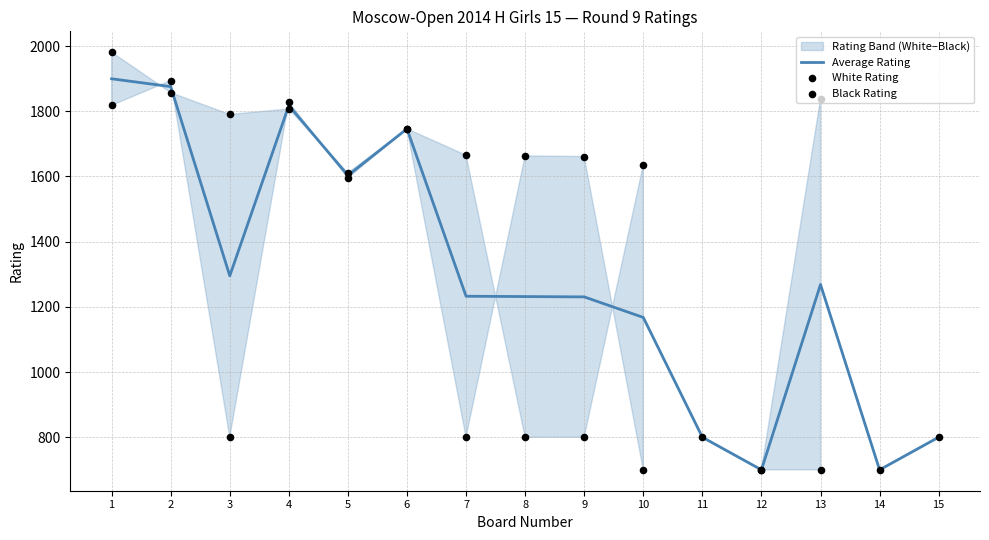

Which series contains the highest Y value?

Black Rating